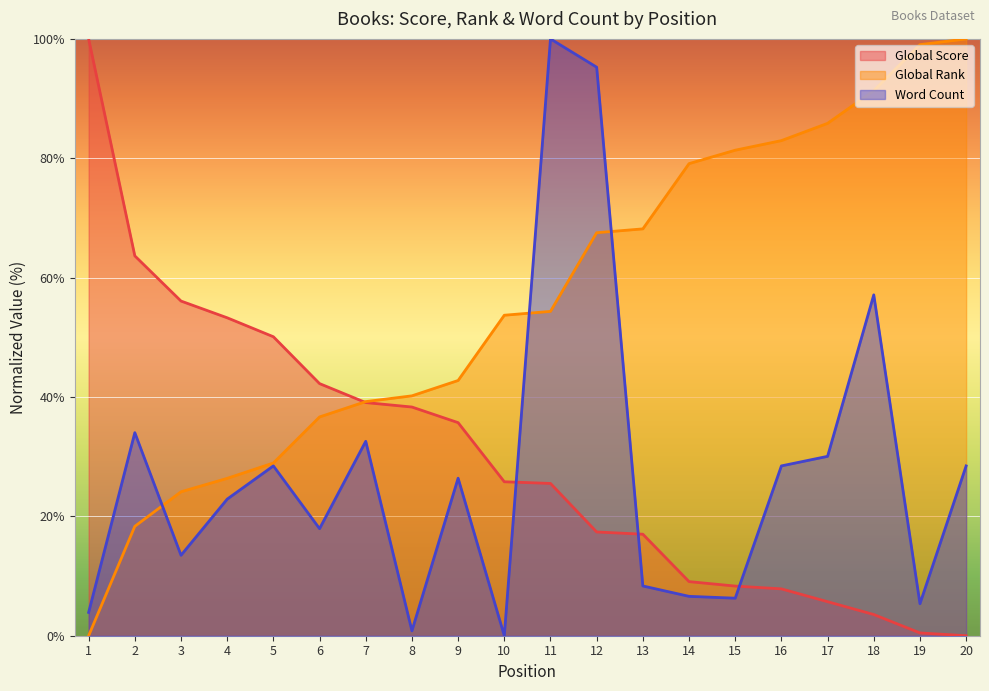

The value of Global Rank at 5 is 28.9. True or false?

True